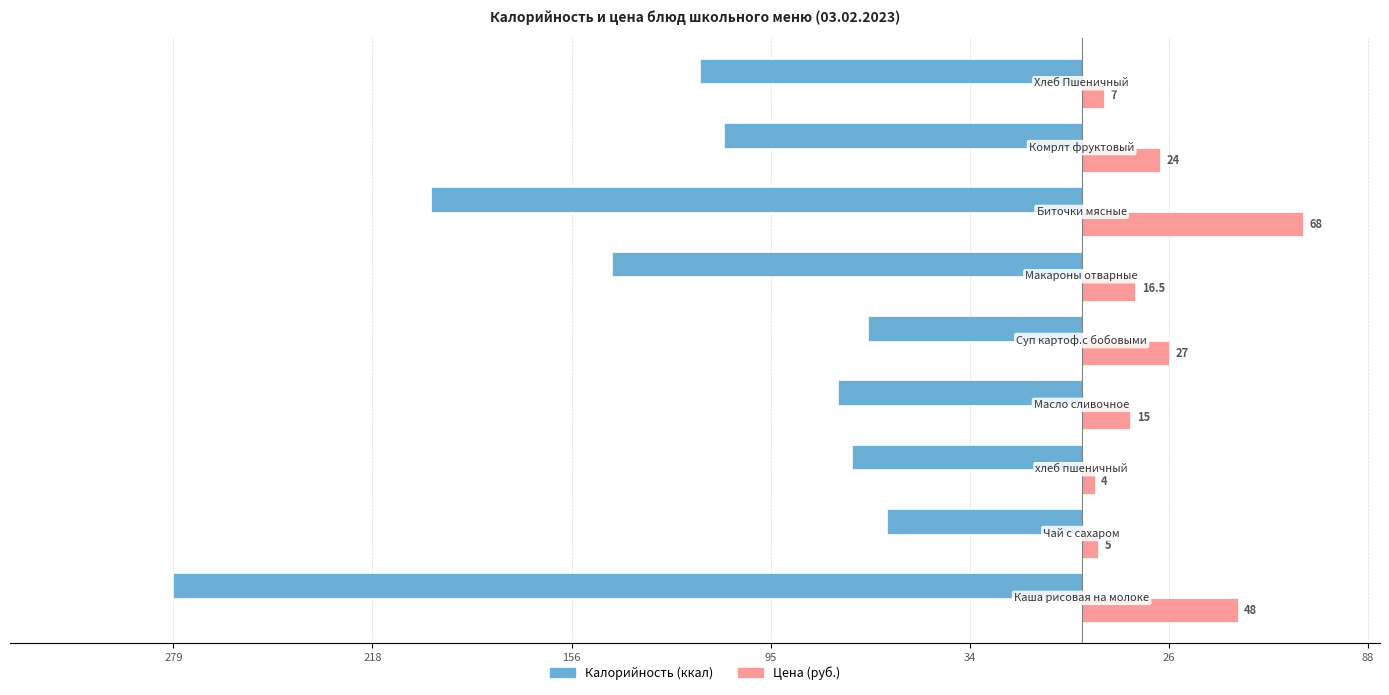

What is the minimum value shown in the chart?

-279.4